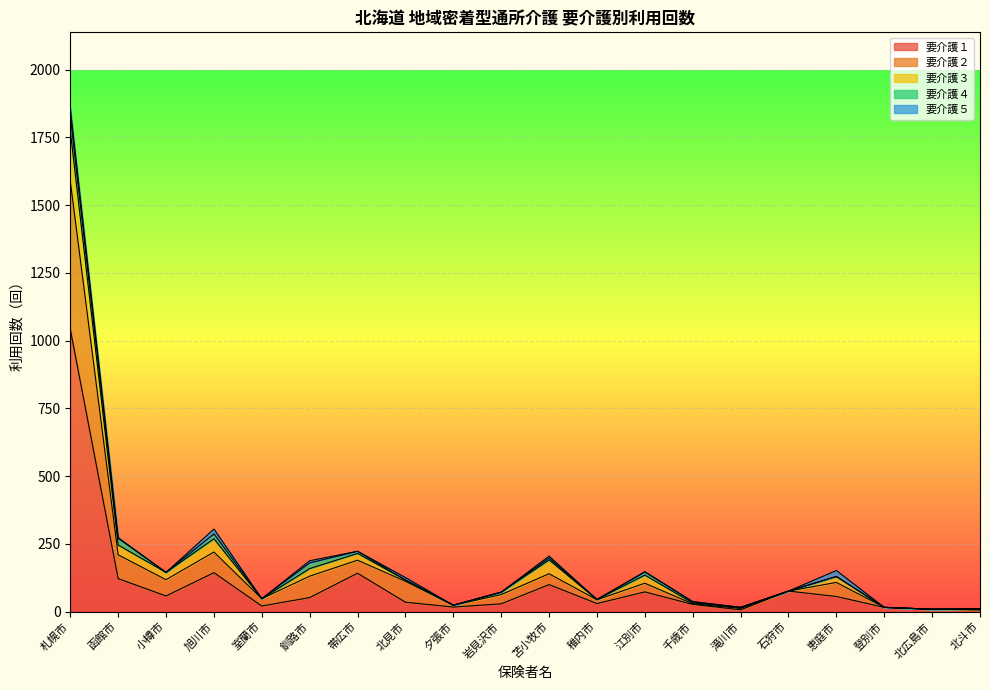

At 岩見沢市, list the series in order from smallest to largest.

要介護４, 要介護５, 要介護３, 要介護１, 要介護２